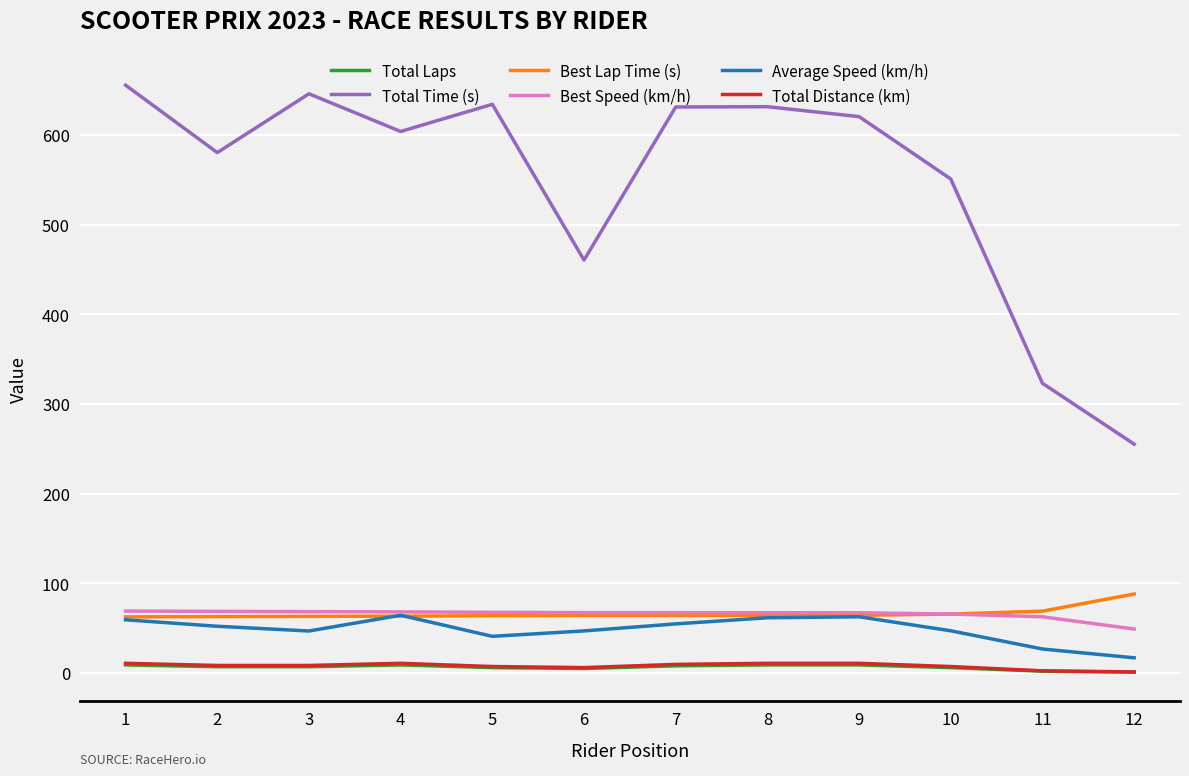

What is the average value of the Total Laps series?

6.5